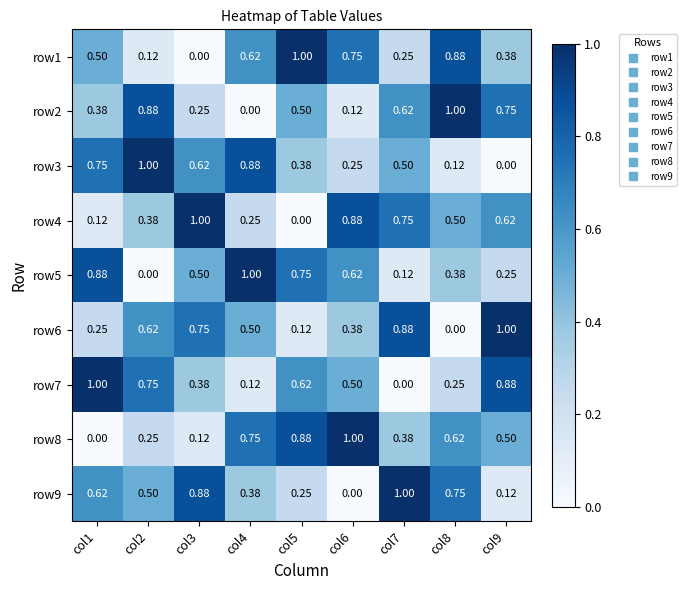

How many values in the row2 series exceed 0?

8